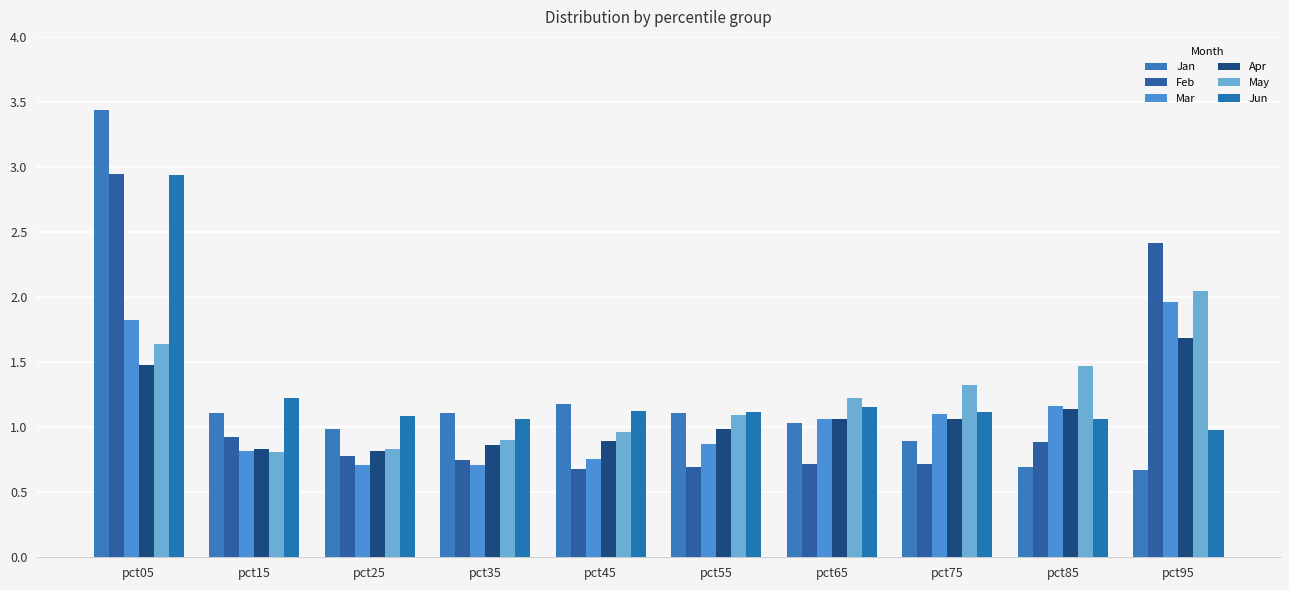

Is the value of Jun at pct15 greater than the value of Jan at pct75?

Yes